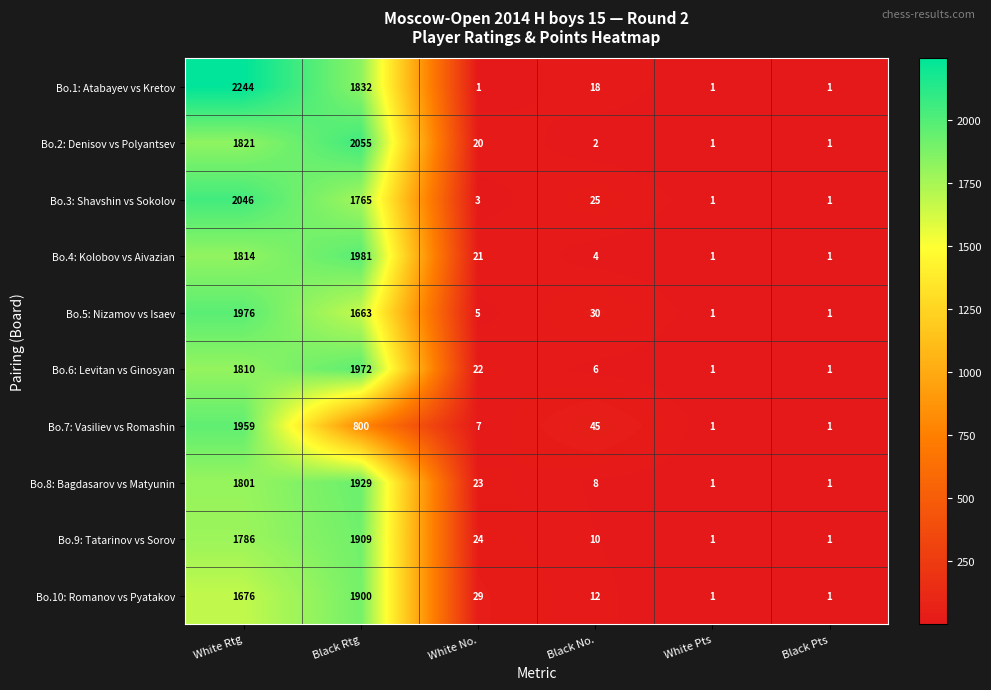

List the series in order of their peak value, highest first.

Bo.1: Atabayev vs Kretov, Bo.2: Denisov vs Polyantsev, Bo.3: Shavshin vs Sokolov, Bo.4: Kolobov vs Aivazian, Bo.5: Nizamov vs Isaev, Bo.6: Levitan vs Ginosyan, Bo.7: Vasiliev vs Romashin, Bo.8: Bagdasarov vs Matyunin, Bo.9: Tatarinov vs Sorov, Bo.10: Romanov vs Pyatakov